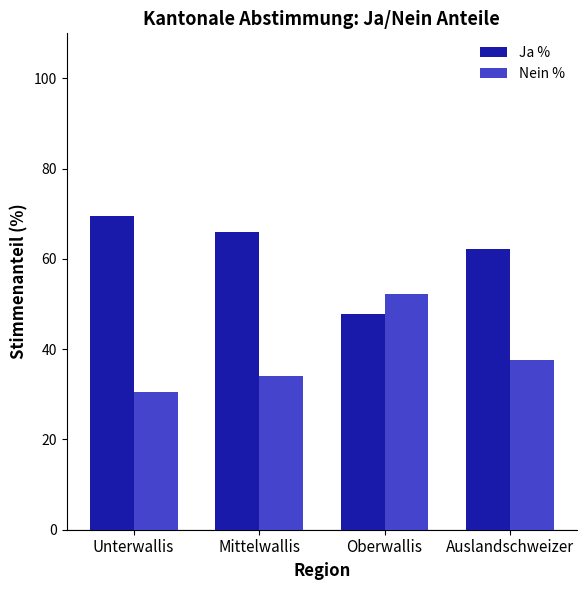

At which label does Nein % reach its peak?

Oberwallis